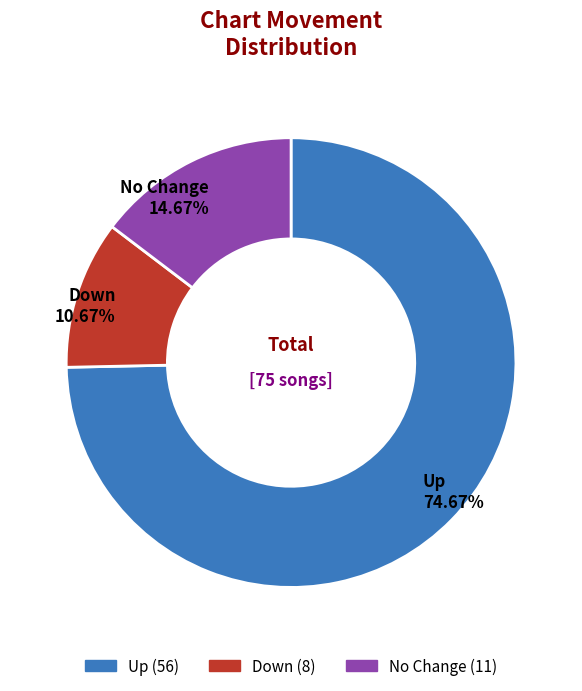

Is there a majority slice in this chart?

Yes